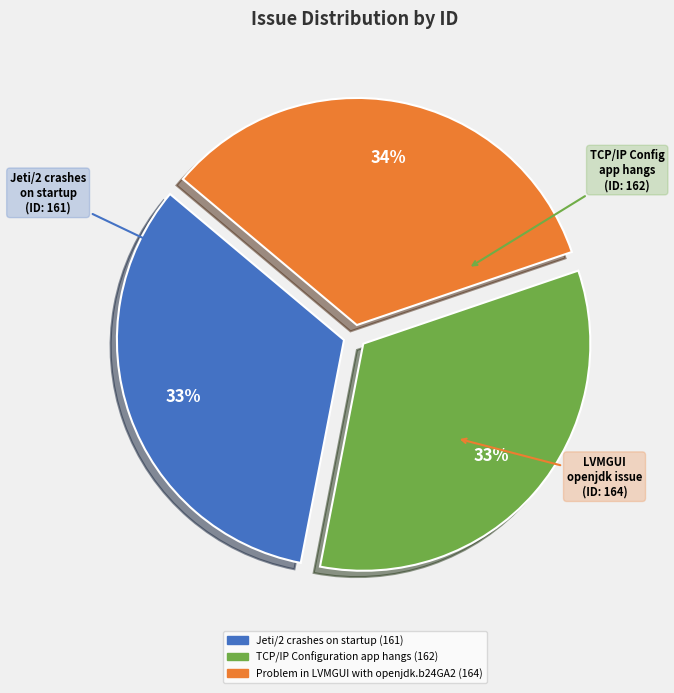

To the nearest percent, what percentage of the pie is TCP/IP Configuration app hangs?

33%